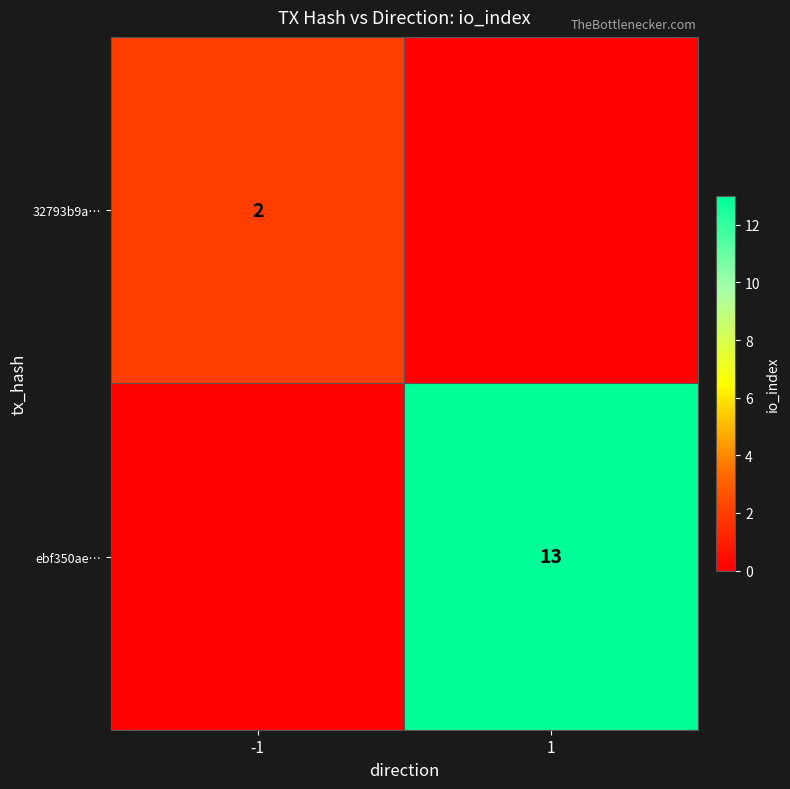

Is it true that 32793b9a… equals 2 at -1?

True